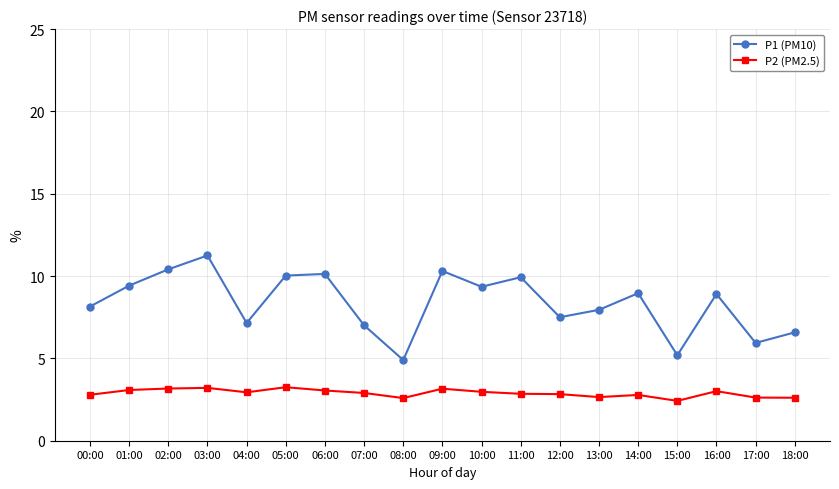

The value of P2 (PM2.5) at 14:00 is 2.8. True or false?

True